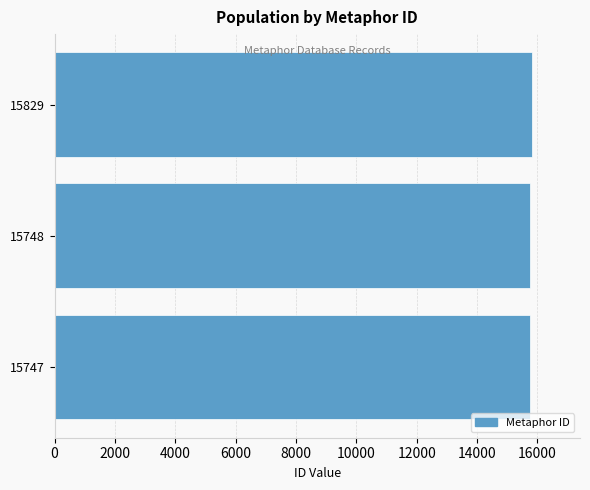

What is the ratio of the value at 15747 to the value at 15829?

1.0